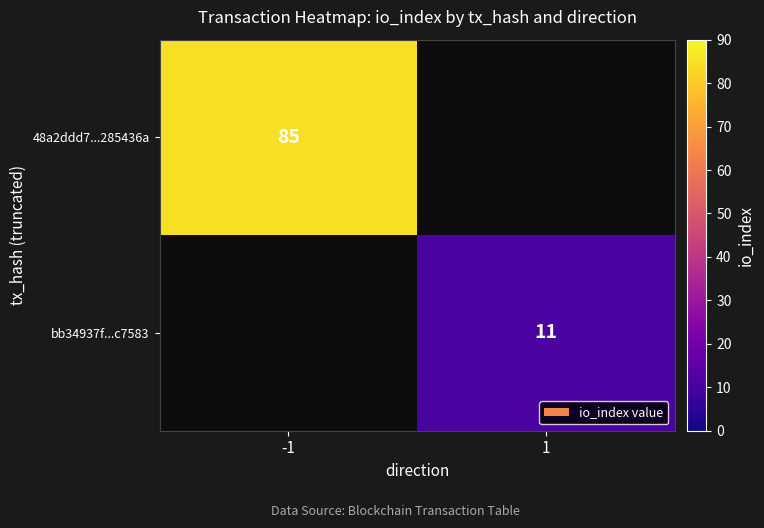

The bb34937f...c7583 series shows 11 at 1. True or false?

True